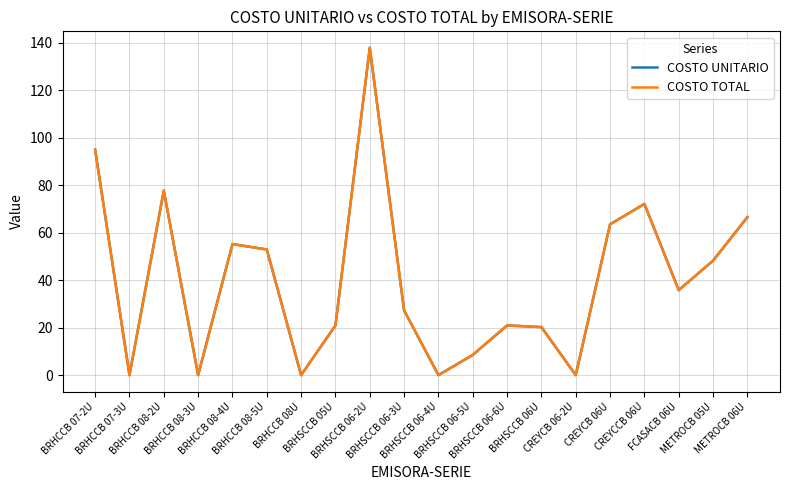

Is this an area chart (filled region under the line)?

No